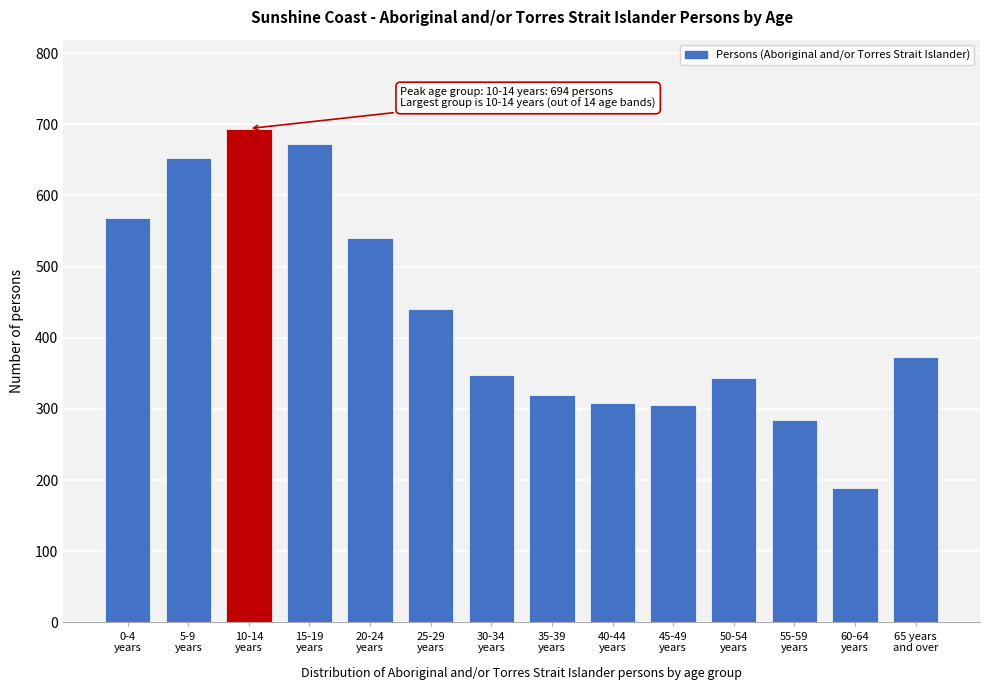

What is the value of the 11th bar from the left?

343